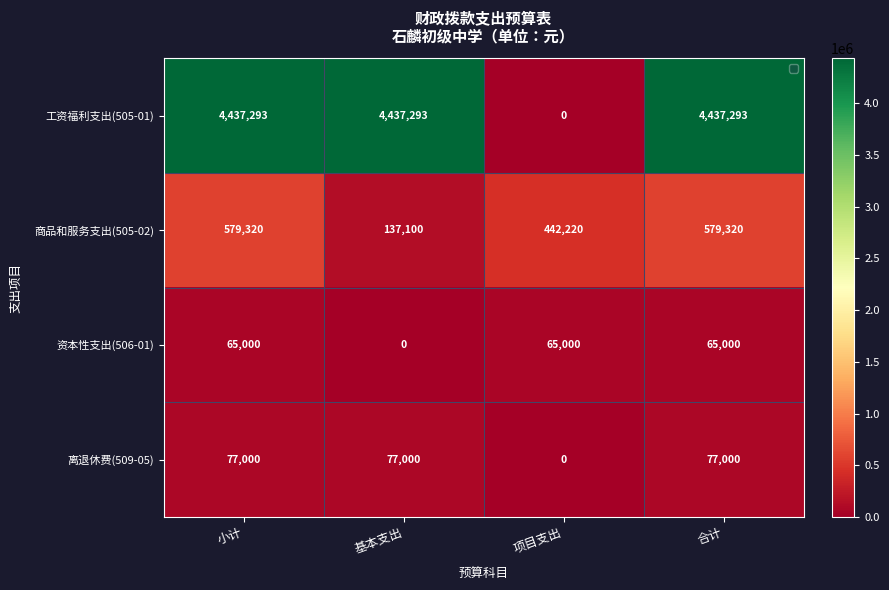

True or false: 离退休费(509-05) has a value of 77000 at 合计.

True